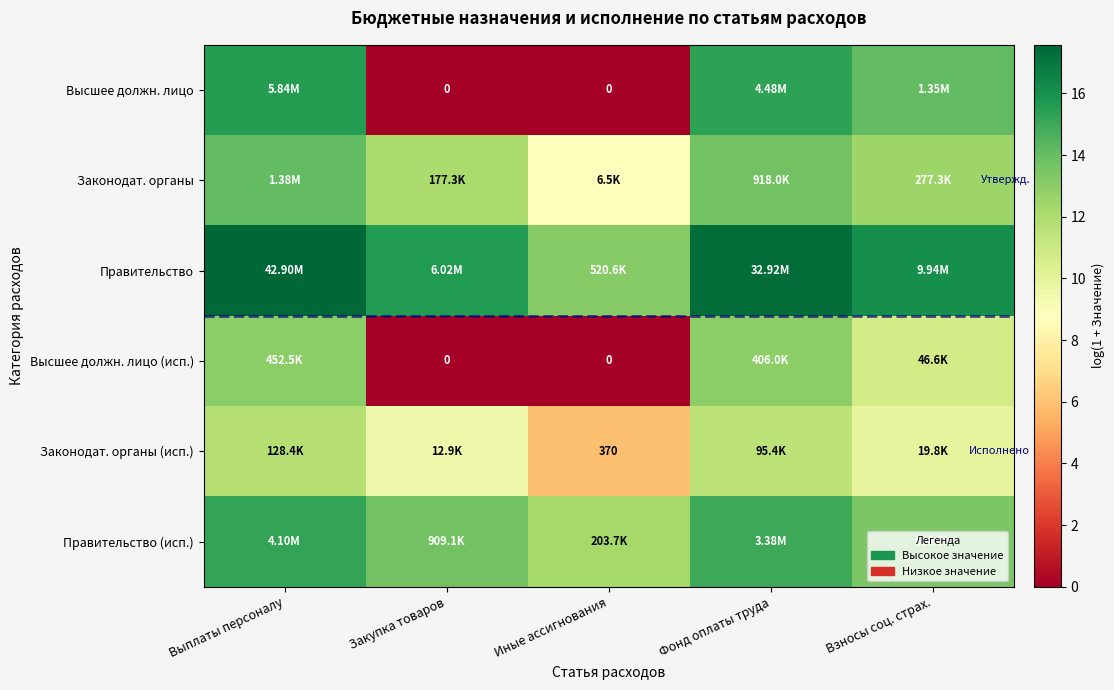

List the series in order of their peak value, highest first.

Правительство, Высшее должн. лицо, Правительство (исп.), Законодат. органы, Высшее должн. лицо (исп.), Законодат. органы (исп.)